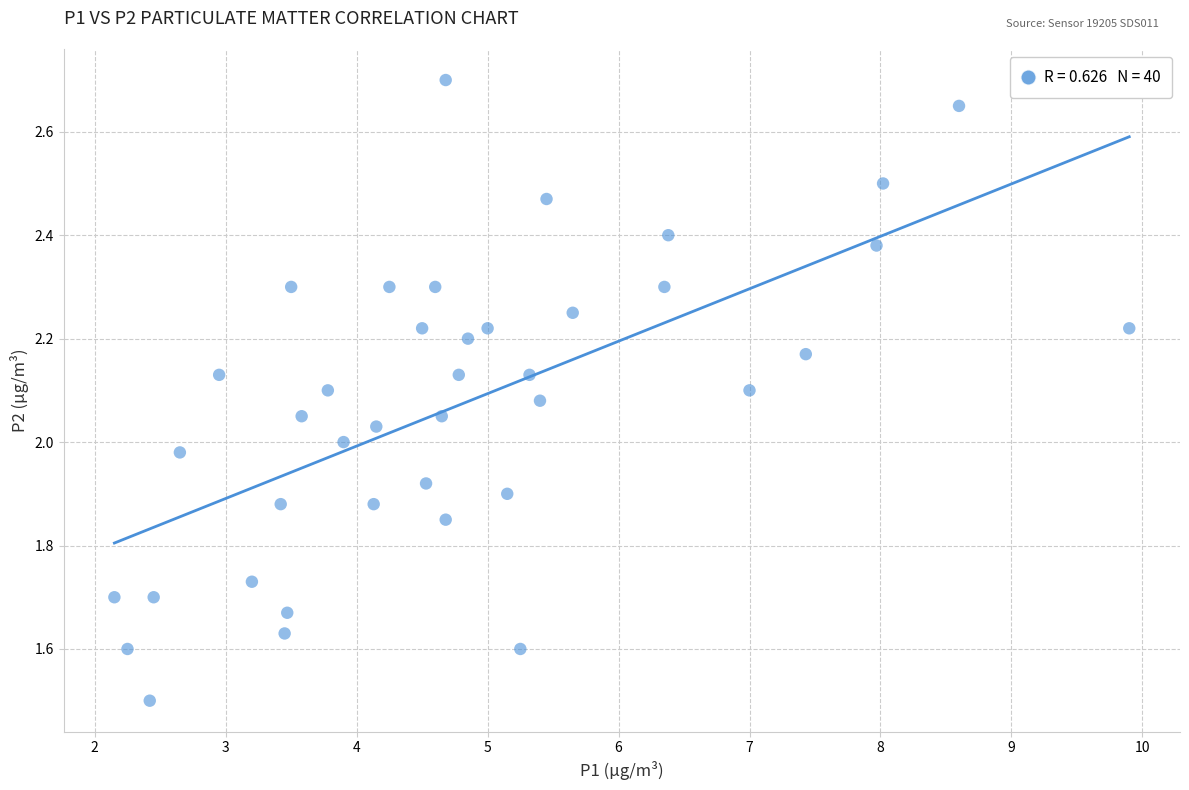

What is the range of Y values (max minus min)?

1.2